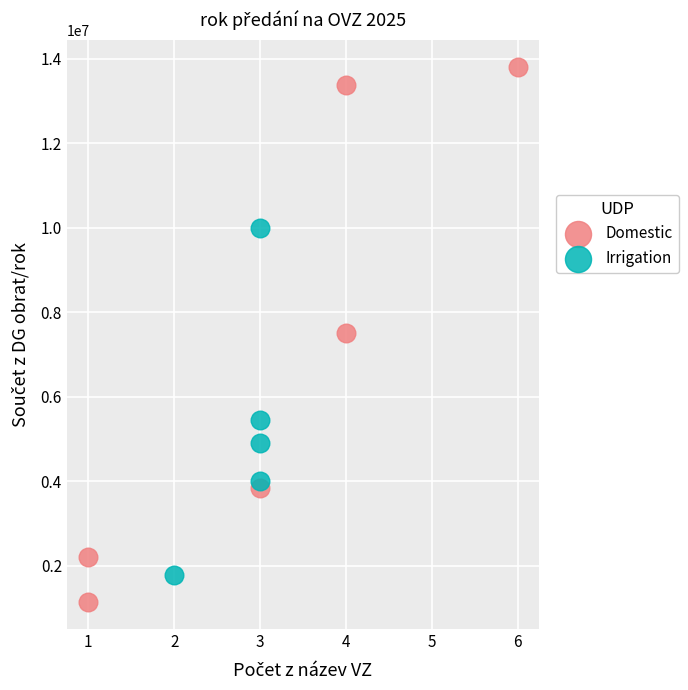

Which series has the largest Y range (max minus min)?

Domestic